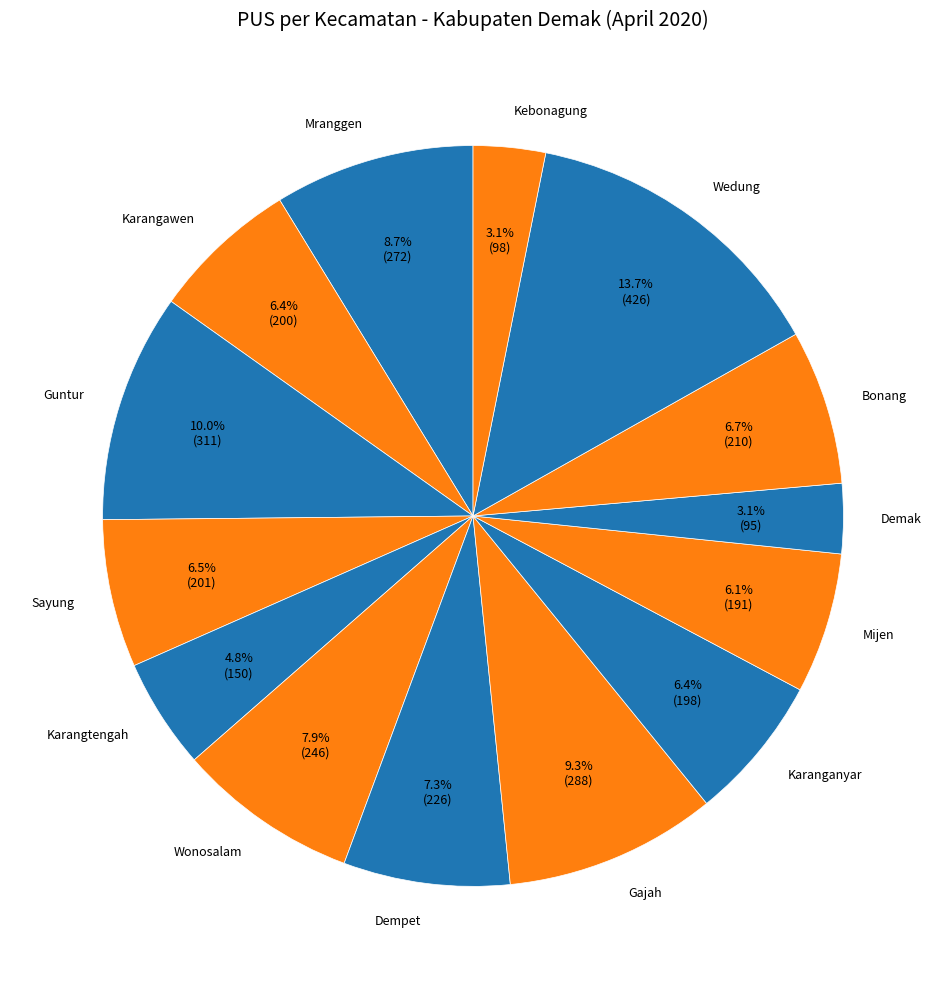

To the nearest percent, what percentage of the pie is Mijen?

6%